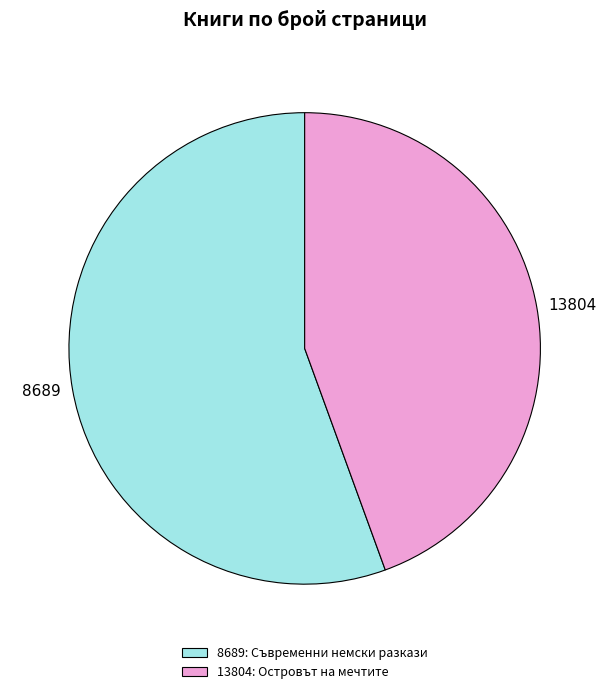

Does 13804 represent more than half of the total?

No